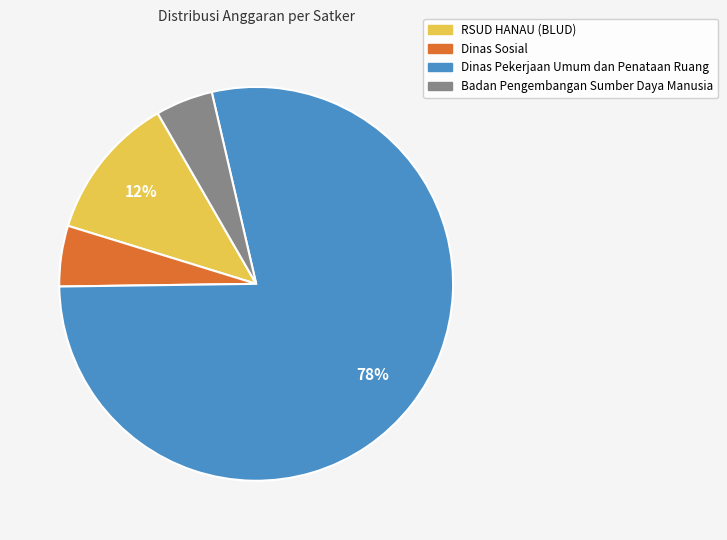

To the nearest percent, what is the average slice percentage?

25%